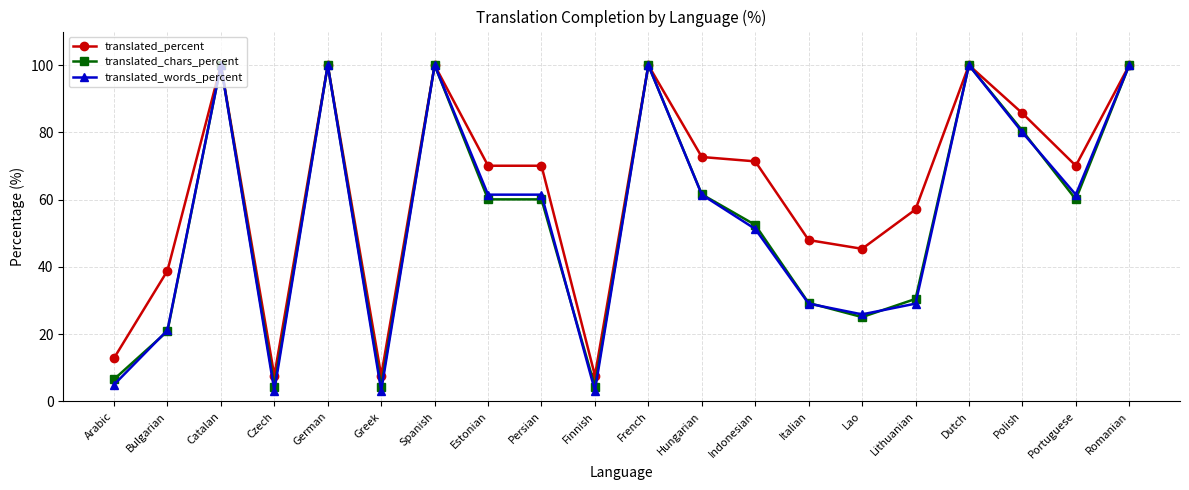

Which series has the largest range (max minus min)?

translated_words_percent